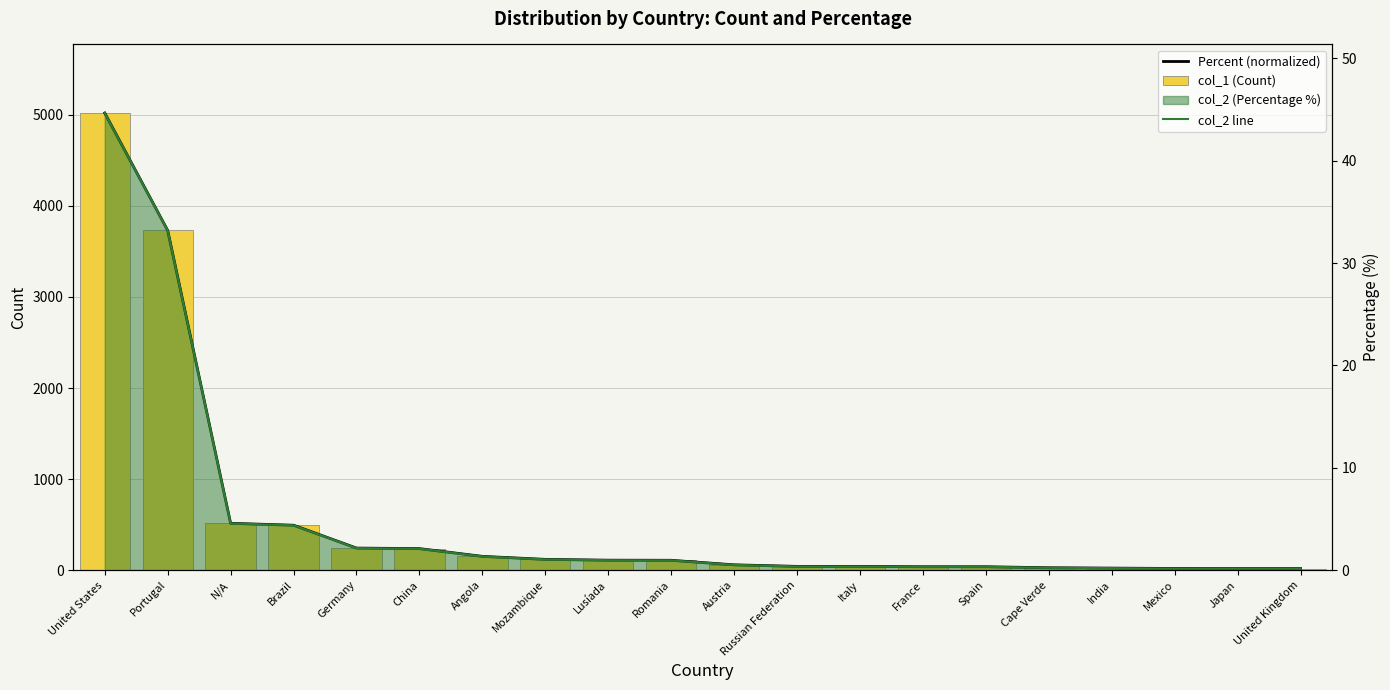

What is the difference between the maximum and second lowest values in the col_2 line series?

44.5